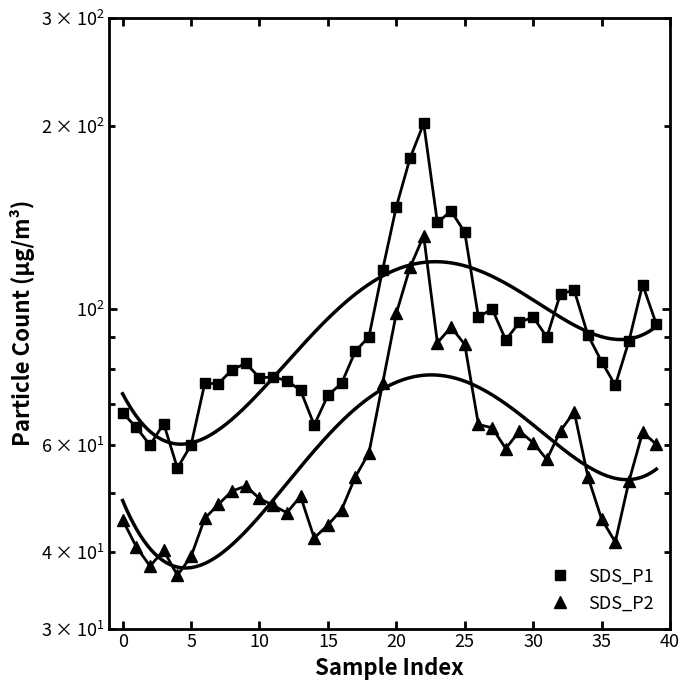

Reading left to right, extract all data points from this chart.

SDS_P1: 67.7	64.1	59.9	65.0	55.0	60.0	75.6	75.6	79.6	81.6	77.3	77.4	76.5	73.7	64.6	72.3	75.7	85.3	90.2	116.1	147.2	176.8	201.6	138.8	144.8	133.8	97.1	100.2	89.1	95.2	97.1	90.1	106.1	107.5	90.8	82.1	75.1	88.8	109.8	94.6
SDS_P2: 45.2	40.8	38.0	40.3	36.7	39.4	45.5	48.0	50.4	51.4	49.0	47.8	46.4	49.4	42.2	44.3	47.0	53.1	58.2	75.7	98.5	117.1	132.0	88.2	93.5	87.6	64.8	64.0	59.1	63.2	60.5	56.8	63.2	68.0	53.2	45.4	41.6	52.3	62.9	60.1